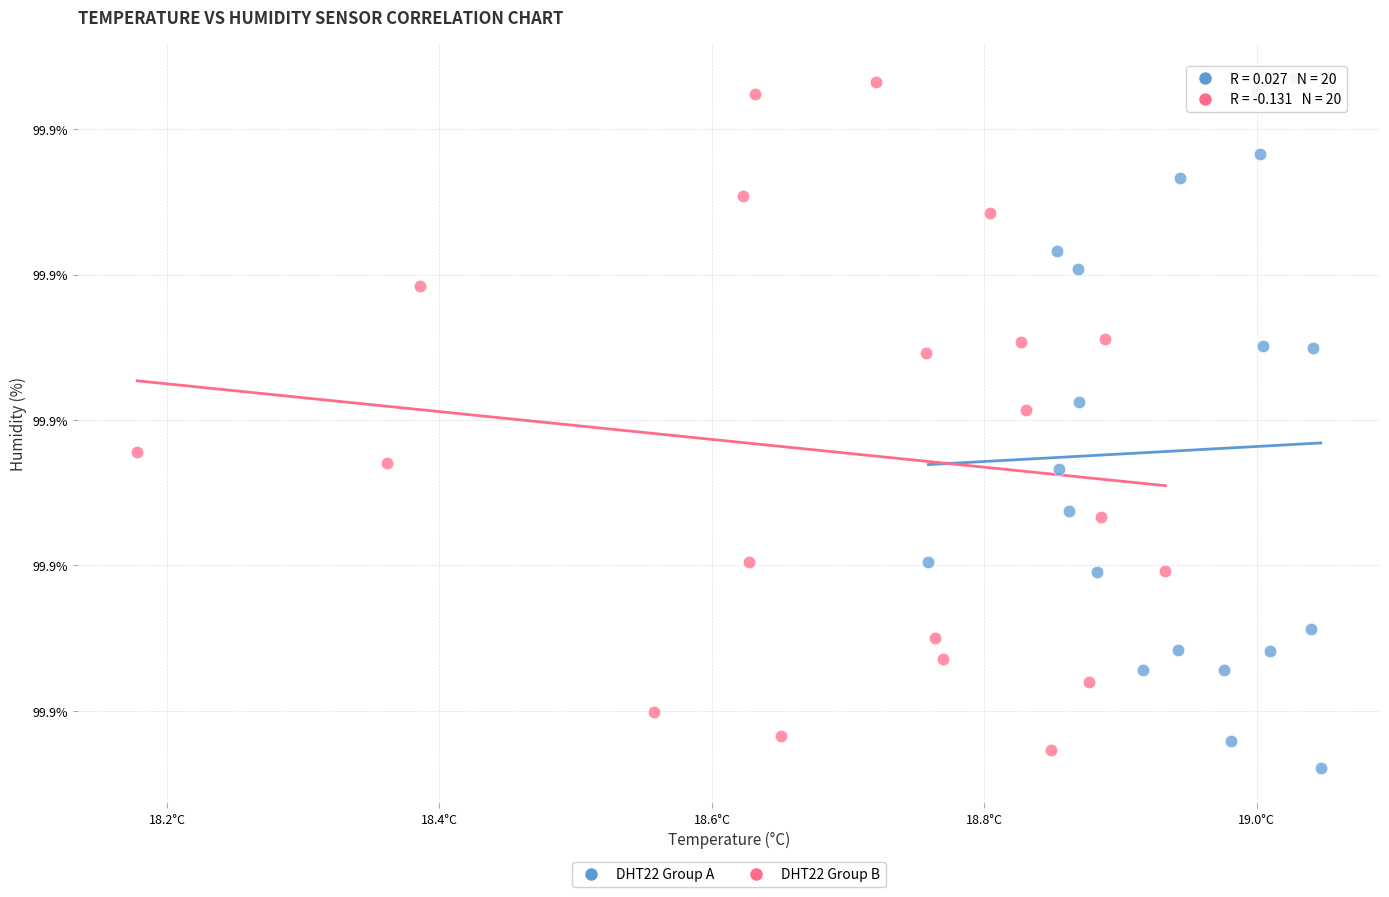

Which series has the widest spread of Y values?

DHT22 Group A